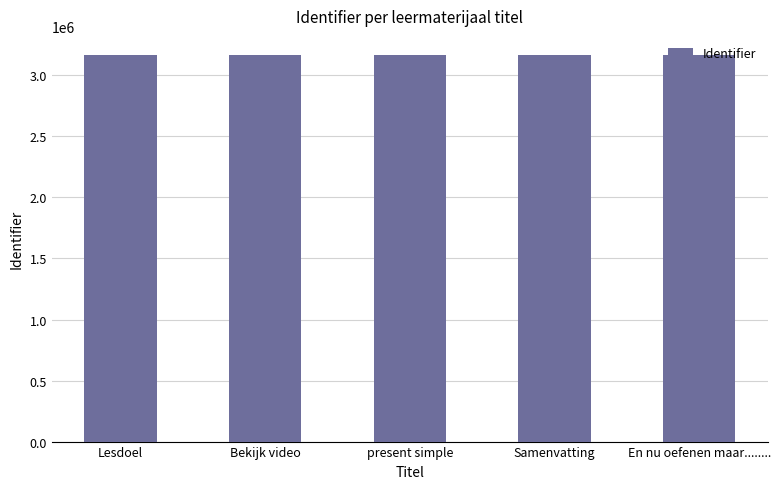

Read the value at Samenvatting.

3164955